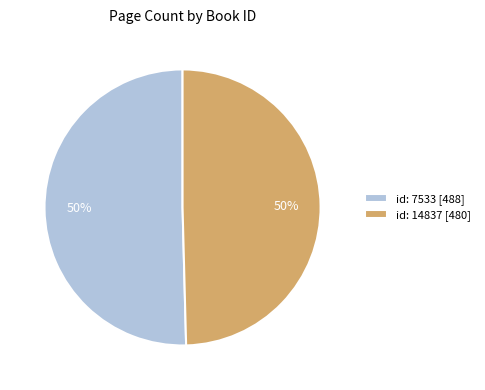

The id: 7533 [488] slice represents 50% of the pie. True or false?

True